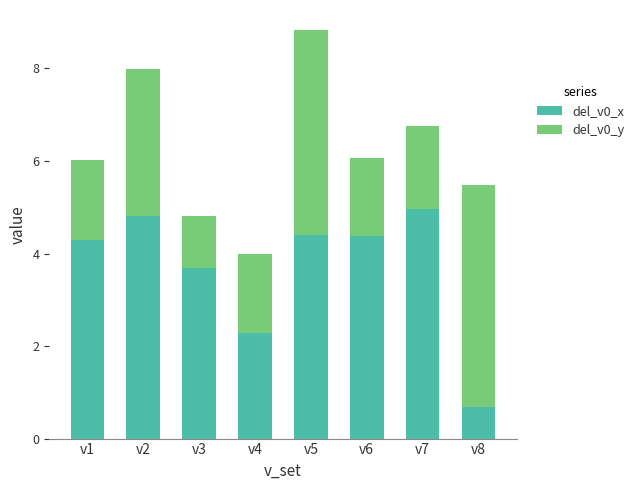

Does the chart contain any negative values?

No